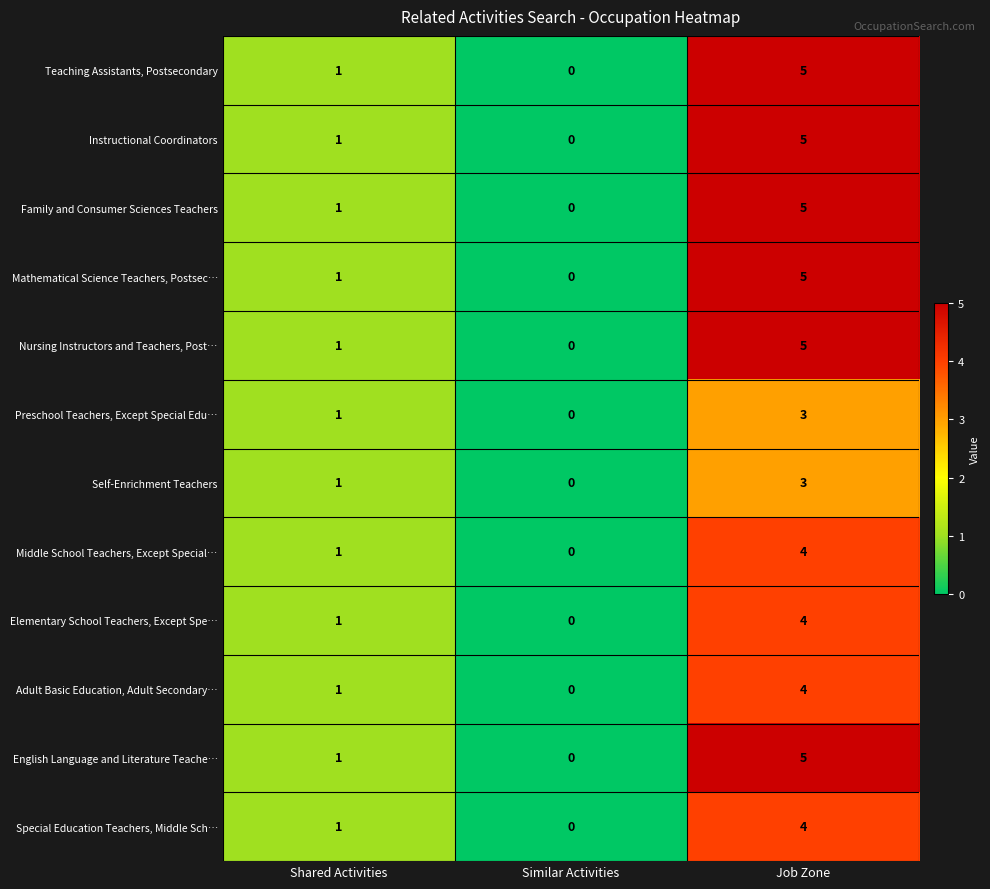

What is the difference between the maximum and minimum values in the Preschool Teachers, Except Special Edu… series?

3